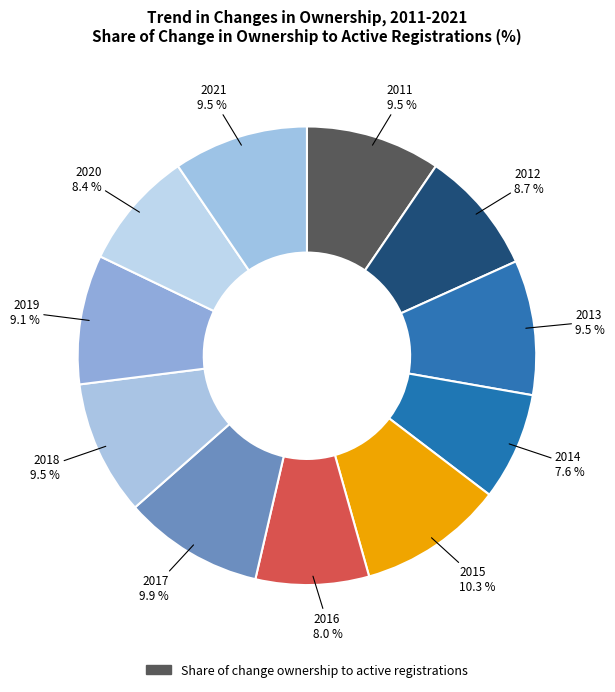

Does any single category account for the majority?

No